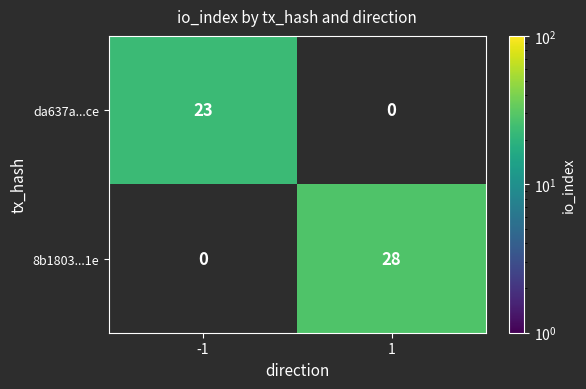

Is the value of 8b1803...1e at 1 greater than the value of da637a...ce at -1?

Yes